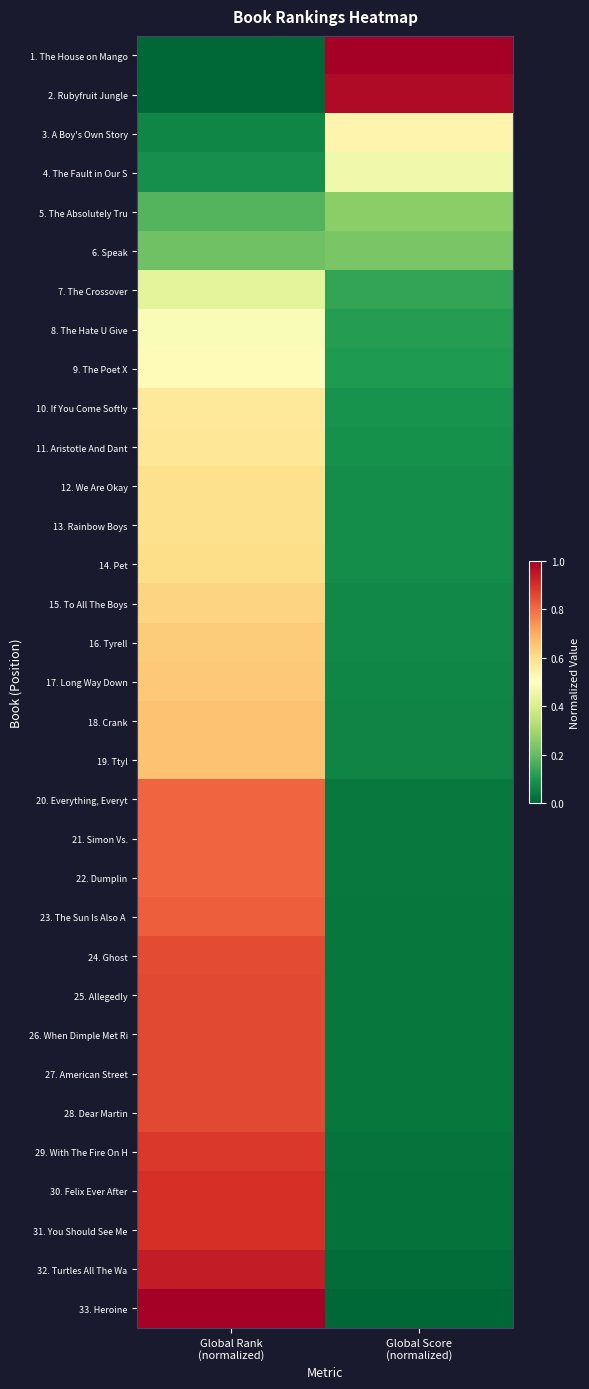

What is the greatest value displayed?

1.0